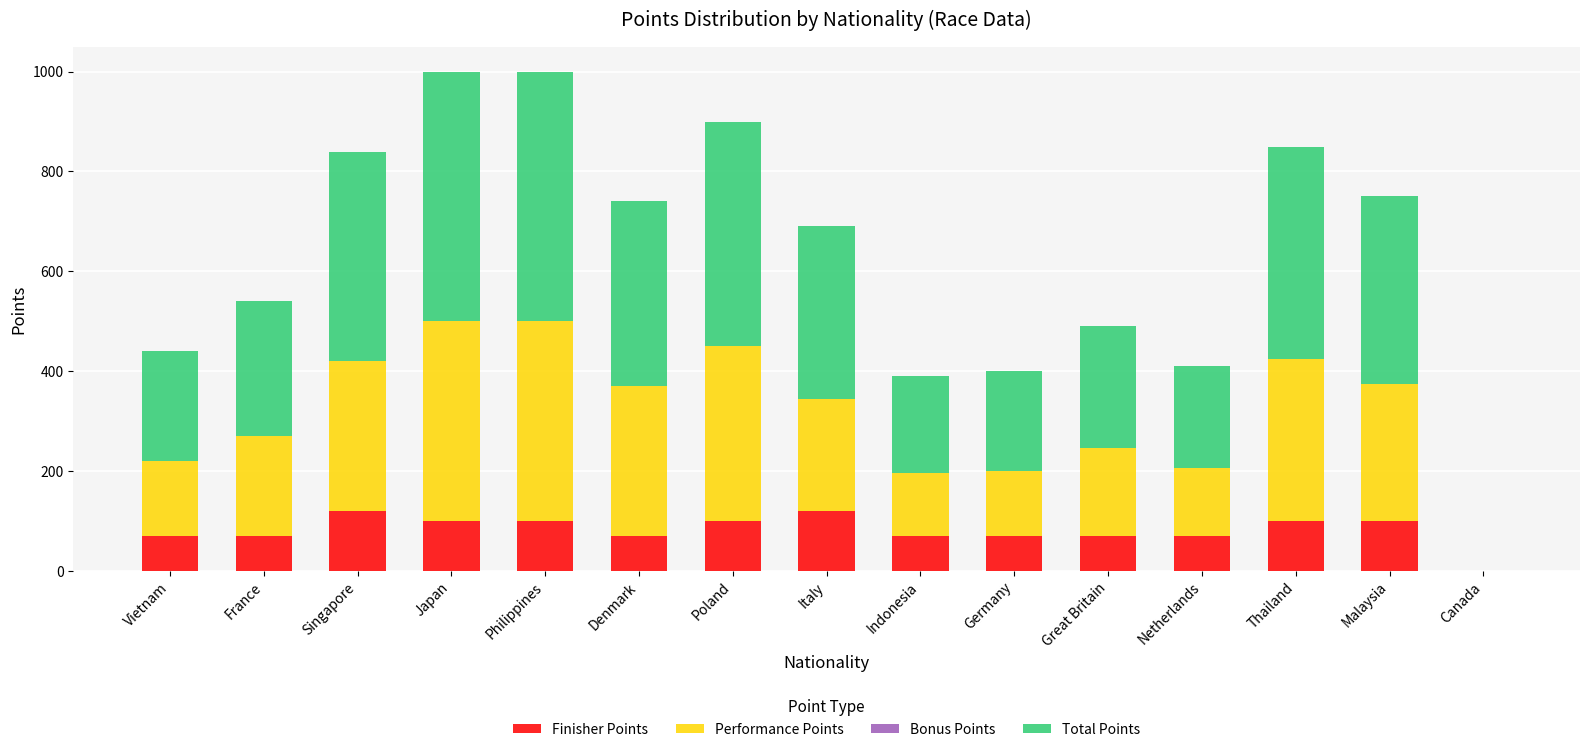

The Finisher Points series shows 143 at Thailand. True or false?

False